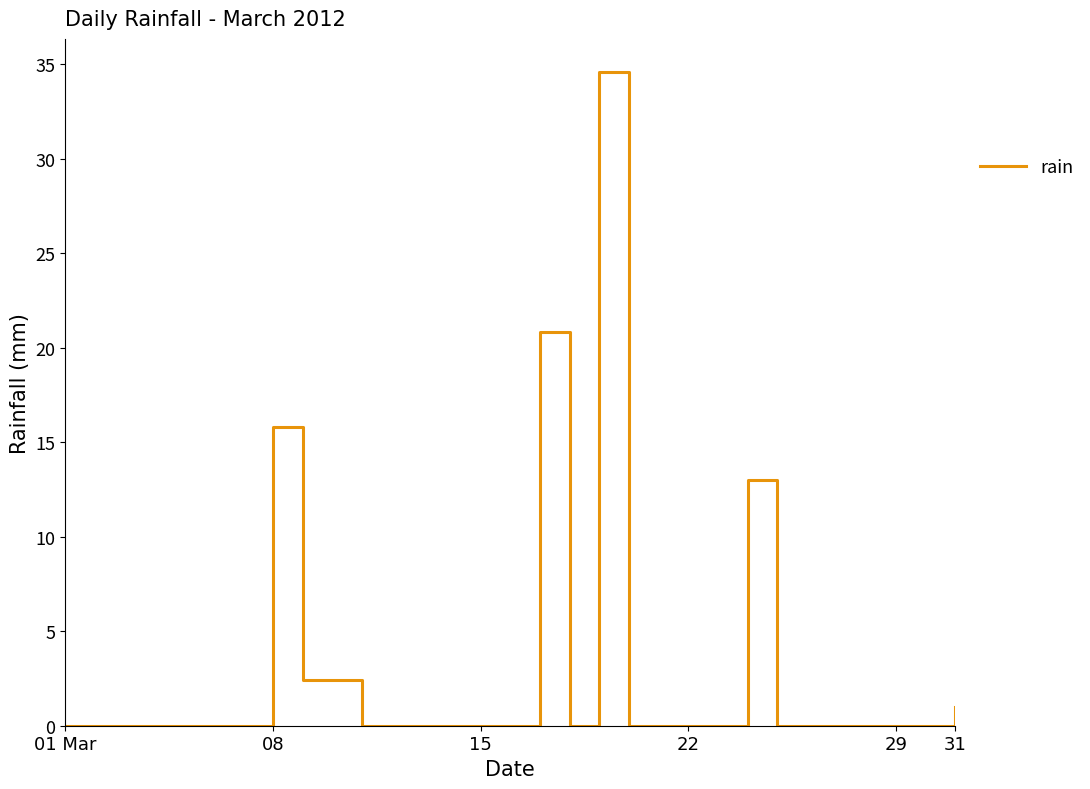

What is the difference between the maximum and minimum values?

34.6